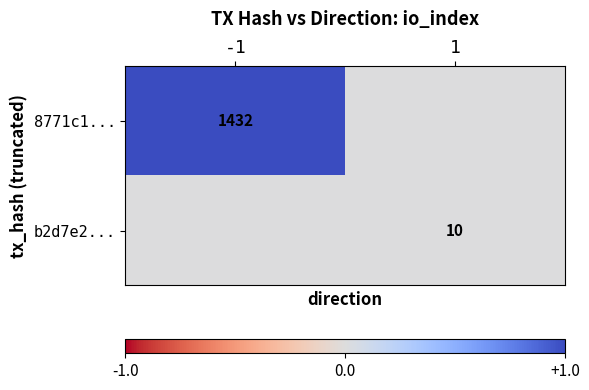

True or false: 8771c1... has a value of 1432 at -1.

True